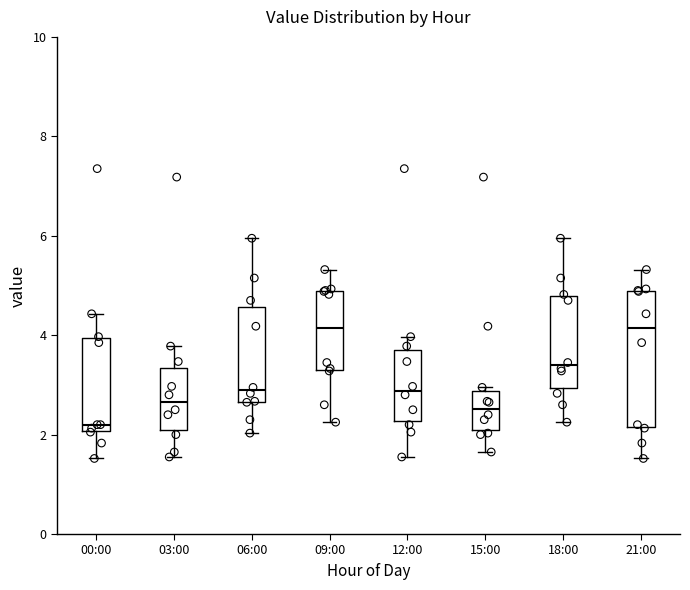

Where is the lower edge of the box for 00:00 on the y-axis? The values are not printed on the chart, so give them approximately, as read against the axis.

2.0